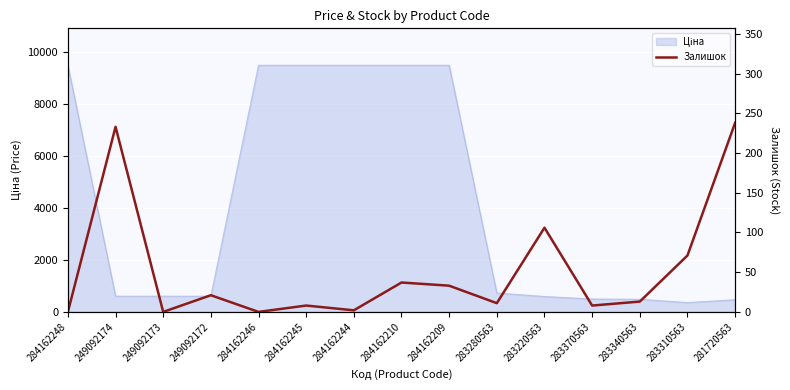

Reading right to left, list all the values displayed in this chart.

238	71	13	8	106	11	33	37	2	8	0	21	0	233	0